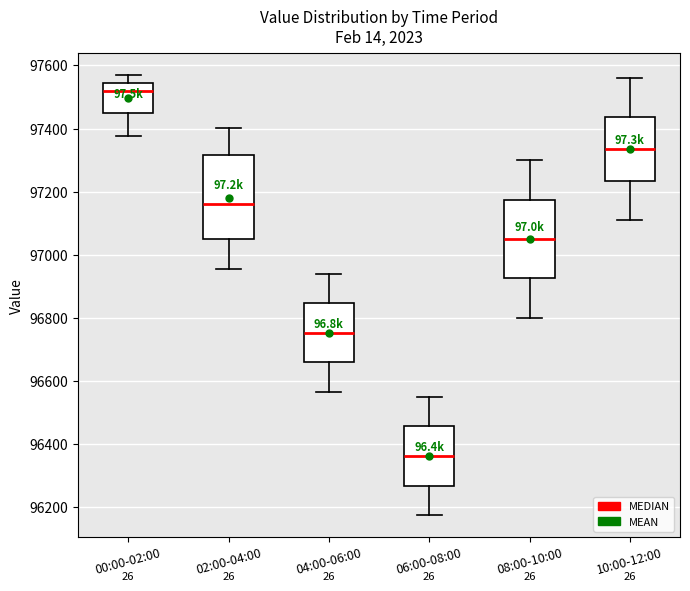

Reading left to right, read every box against the y-axis: the position of its median line, the range the box covers, and the ends of its whiskers. The values are not printed on the chart, so give them approximately, as read against the axis.

00:00-02:00: median 97520, box 97440 to 97540, whiskers 97380 to 97560
02:00-04:00: median 97160, box 97040 to 97320, whiskers 96960 to 97400
04:00-06:00: median 96760, box 96660 to 96840, whiskers 96560 to 96940
06:00-08:00: median 96360, box 96260 to 96460, whiskers 96180 to 96560
08:00-10:00: median 97060, box 96920 to 97180, whiskers 96800 to 97300
10:00-12:00: median 97340, box 97240 to 97440, whiskers 97120 to 97560